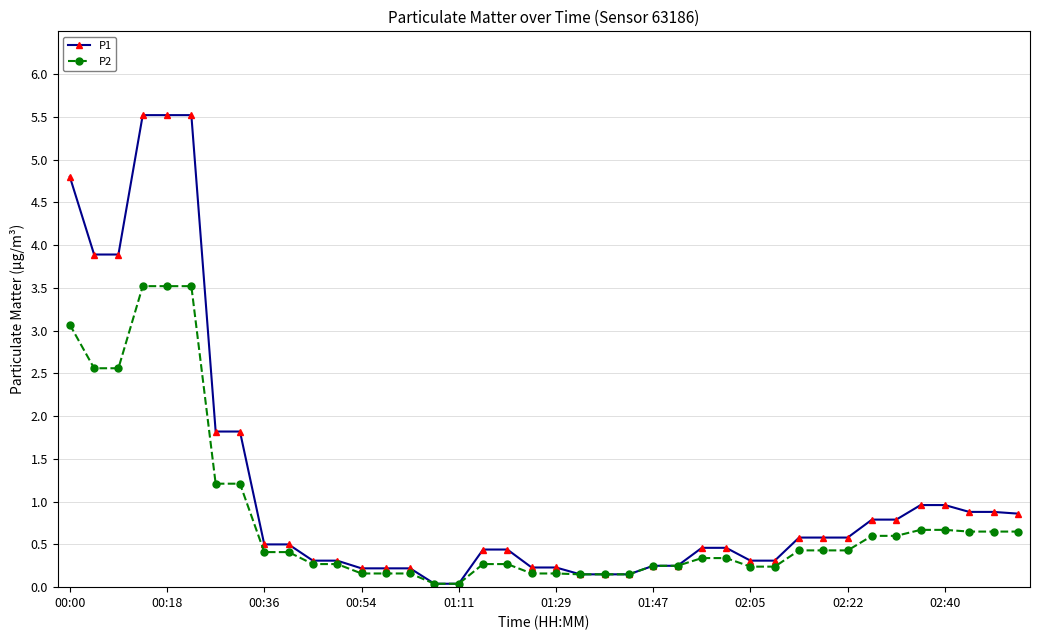

What are all the series names shown in the legend?

P1, P2